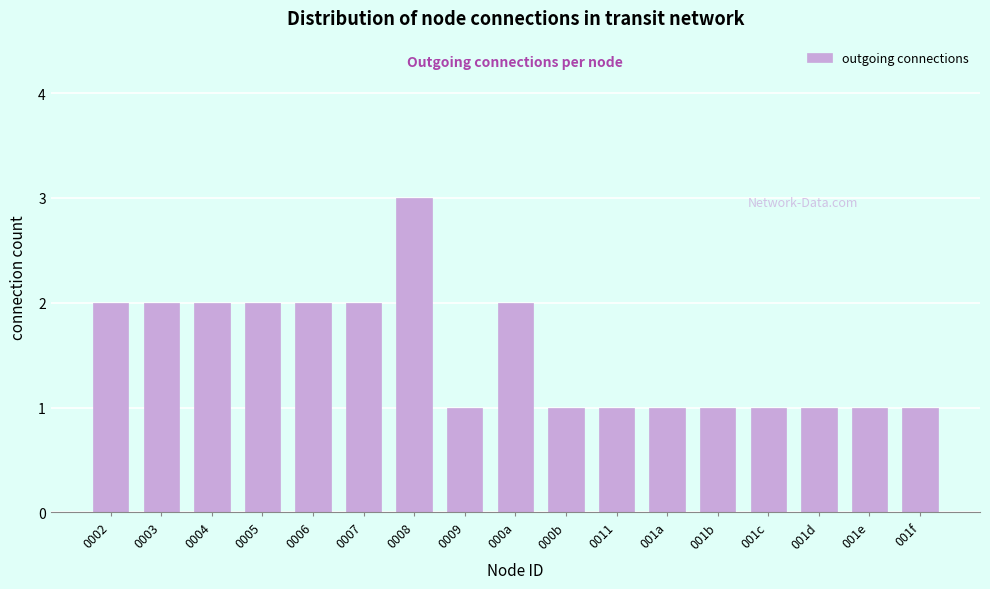

Reading left to right, transcribe all the data shown in this chart.

0002=2	0003=2	0004=2	0005=2	0006=2	0007=2	0008=3	0009=1	000a=2	000b=1	0011=1	001a=1	001b=1	001c=1	001d=1	001e=1	001f=1